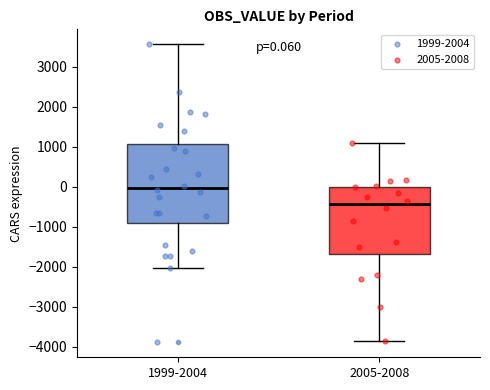

Which box is the tallest, from its lower edge to its upper edge?

1999-2004